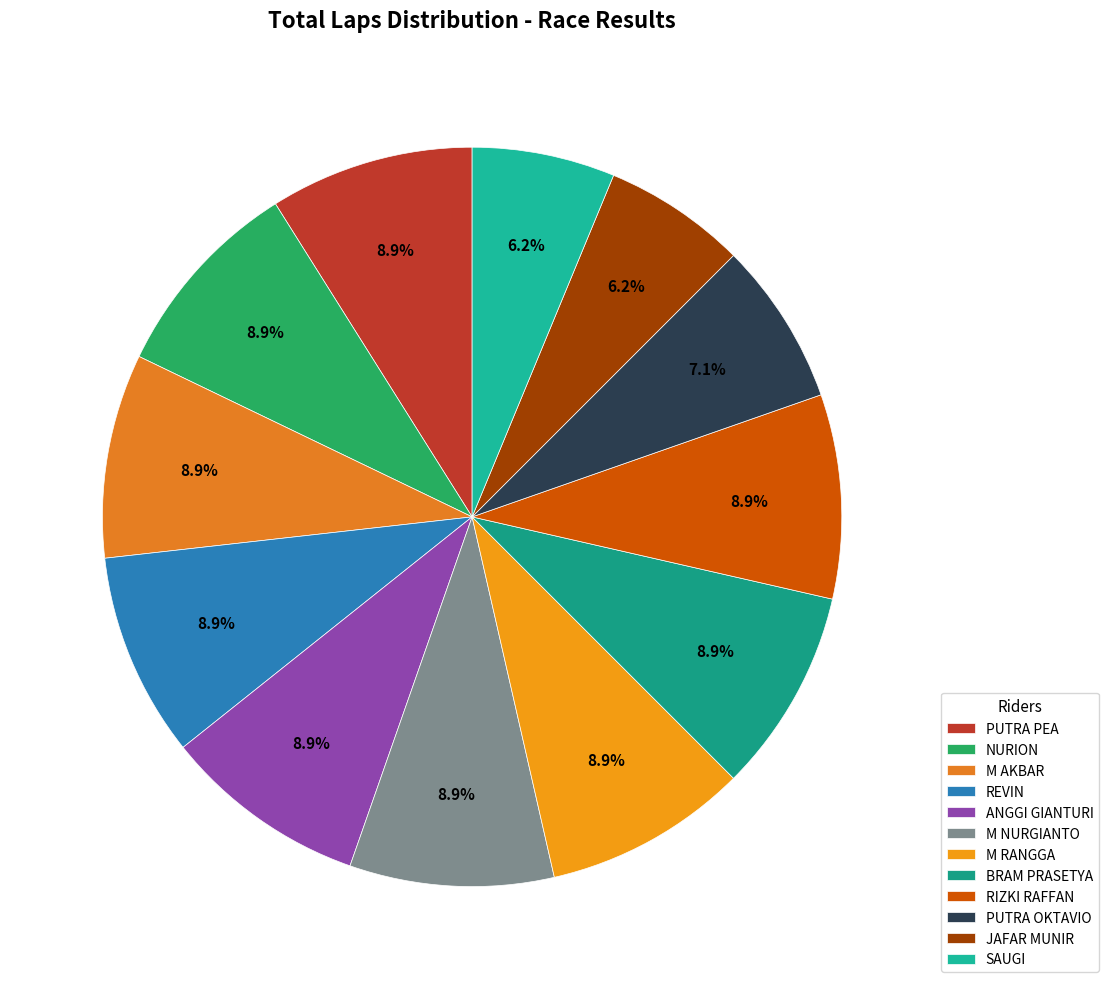

To the nearest percent, what is the average slice percentage?

8%